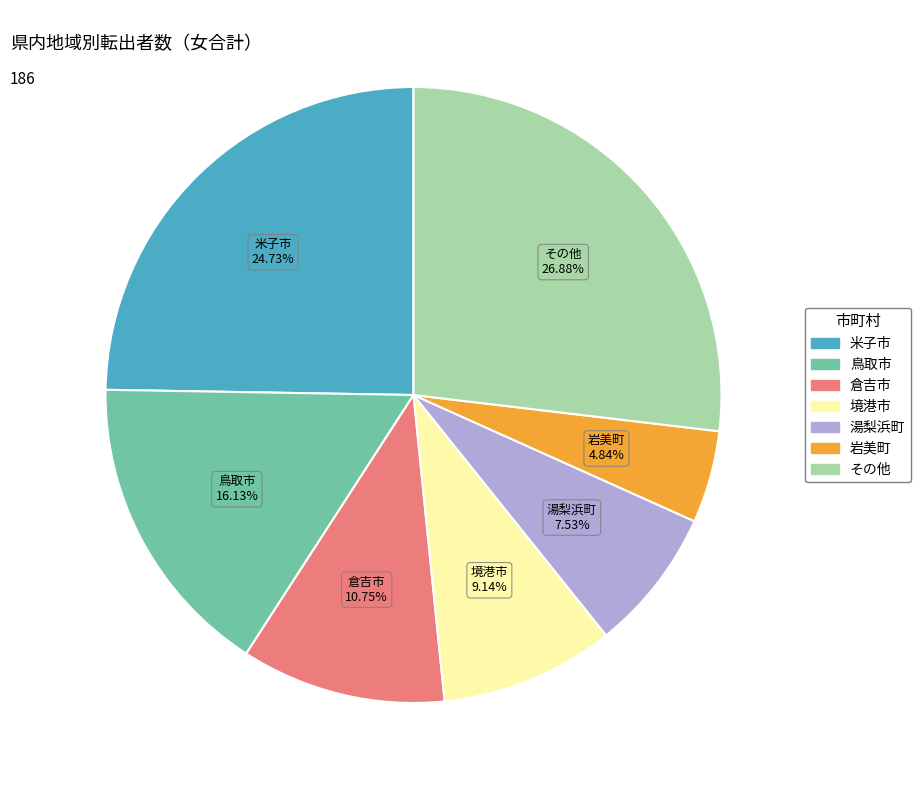

Does any single category account for the majority?

No